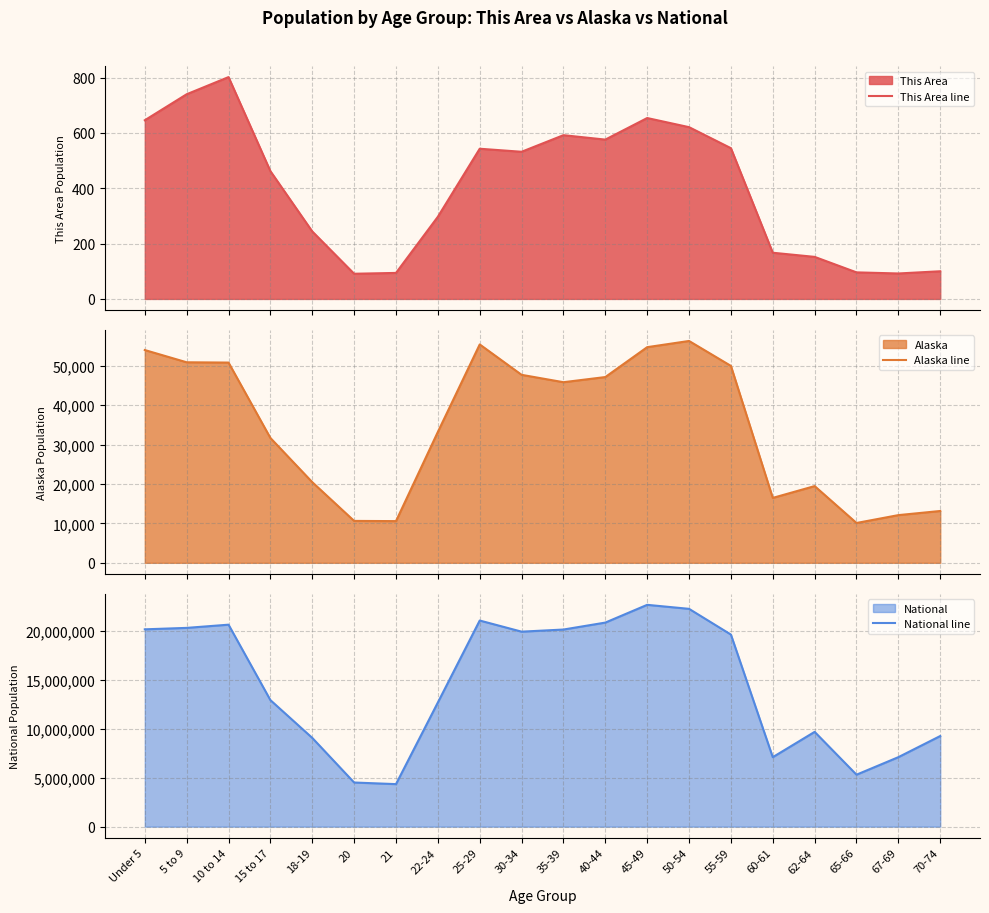

What position from the left is 65-66?

18